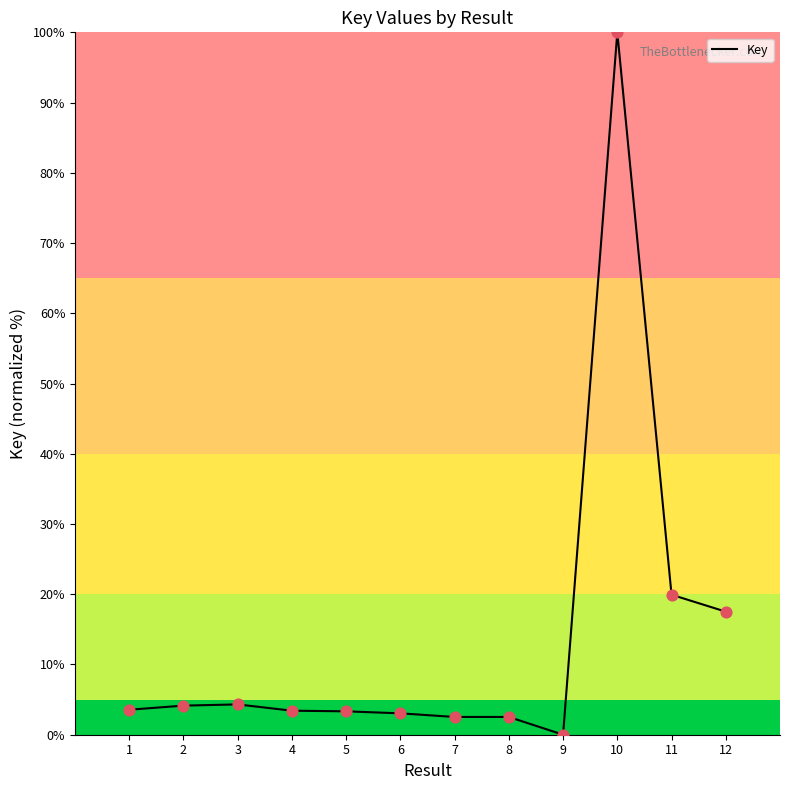

What is the change in value from 4 to 10?

+96.6